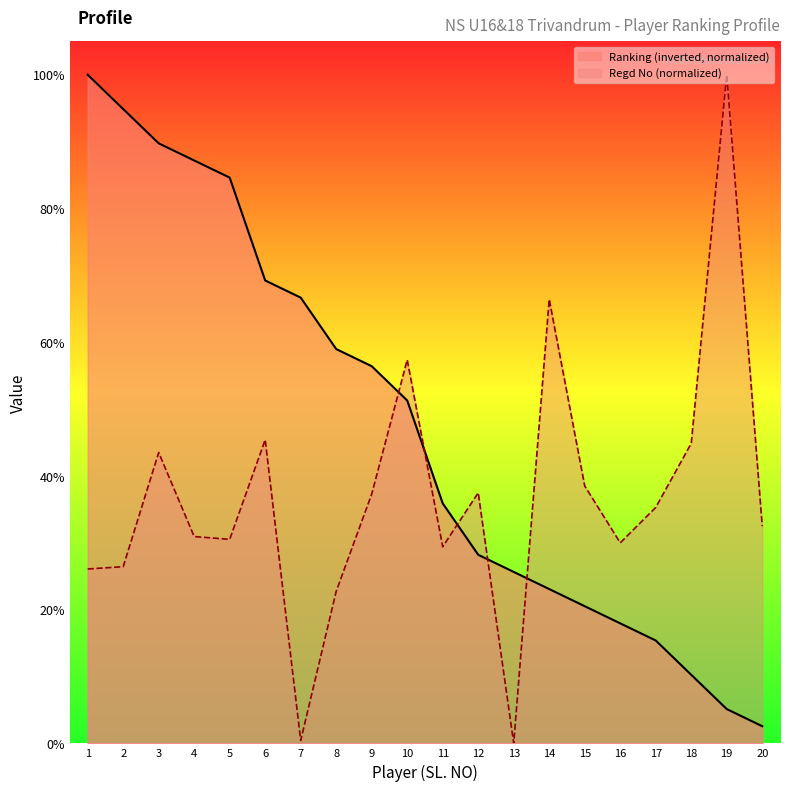

Is it true that Ranking equals 2.6 at 20?

True